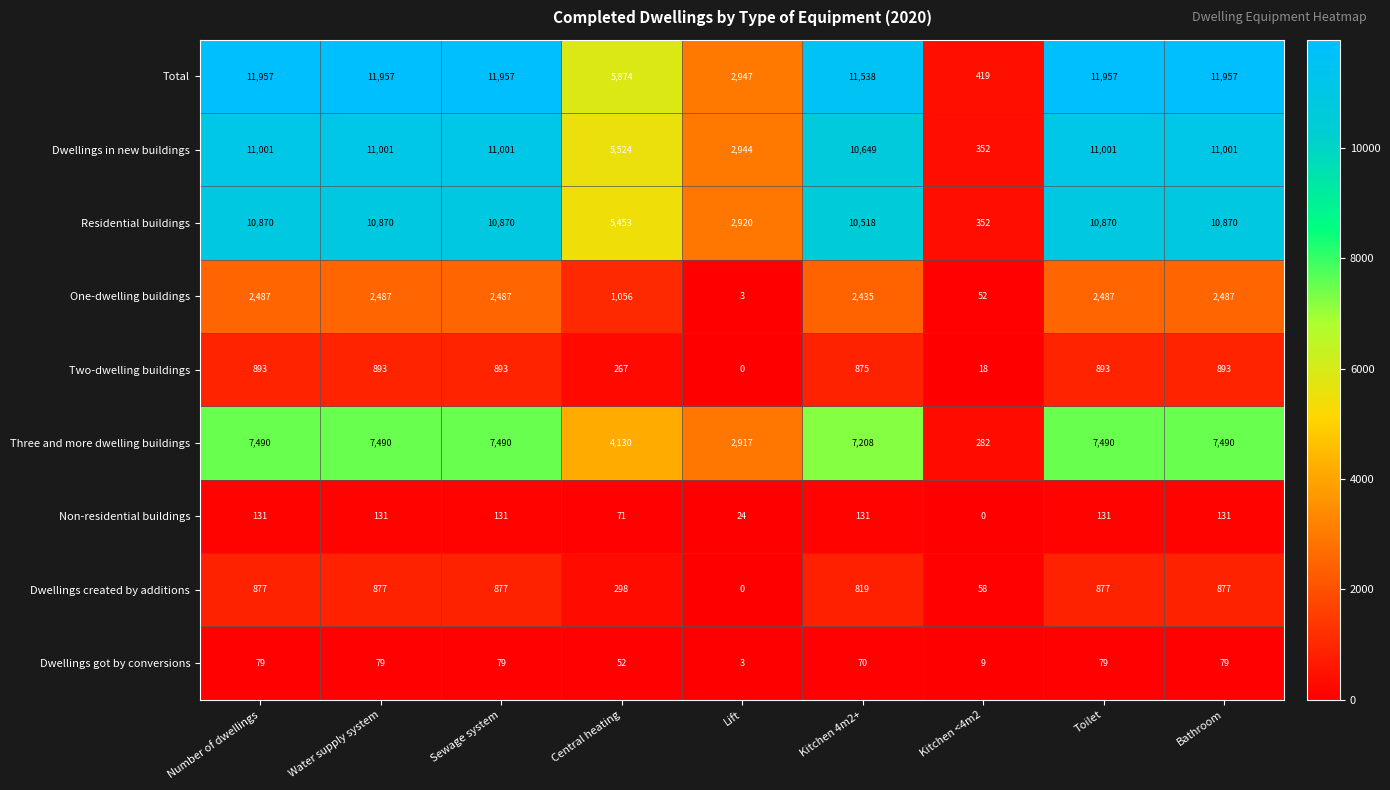

What is the sum of the Total values at Central heating and Bathroom?

17831